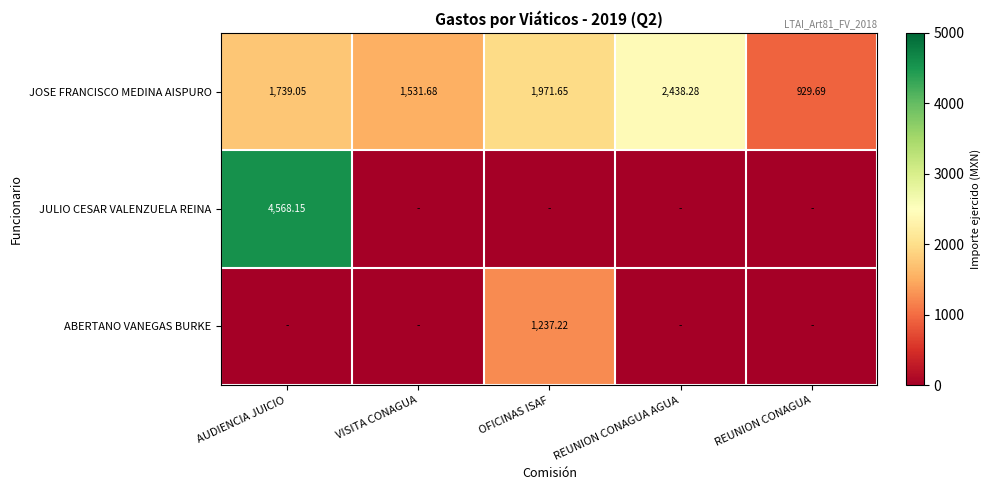

Rank the categories by JOSE FRANCISCO MEDINA AISPURO value from highest to lowest.

REUNION CONAGUA AGUA, OFICINAS ISAF, AUDIENCIA JUICIO, VISITA CONAGUA, REUNION CONAGUA